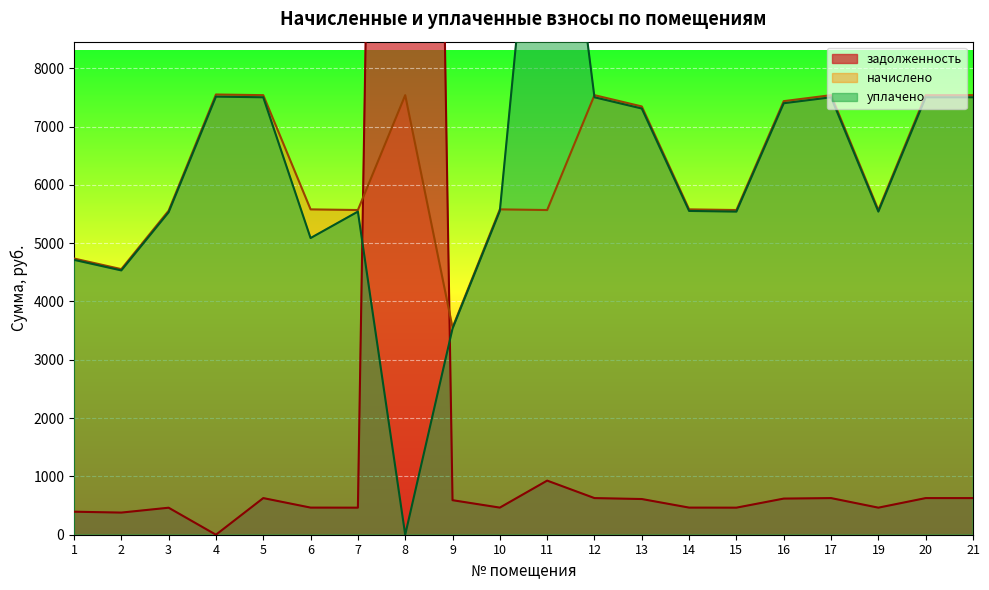

How many data points does each series have?

20